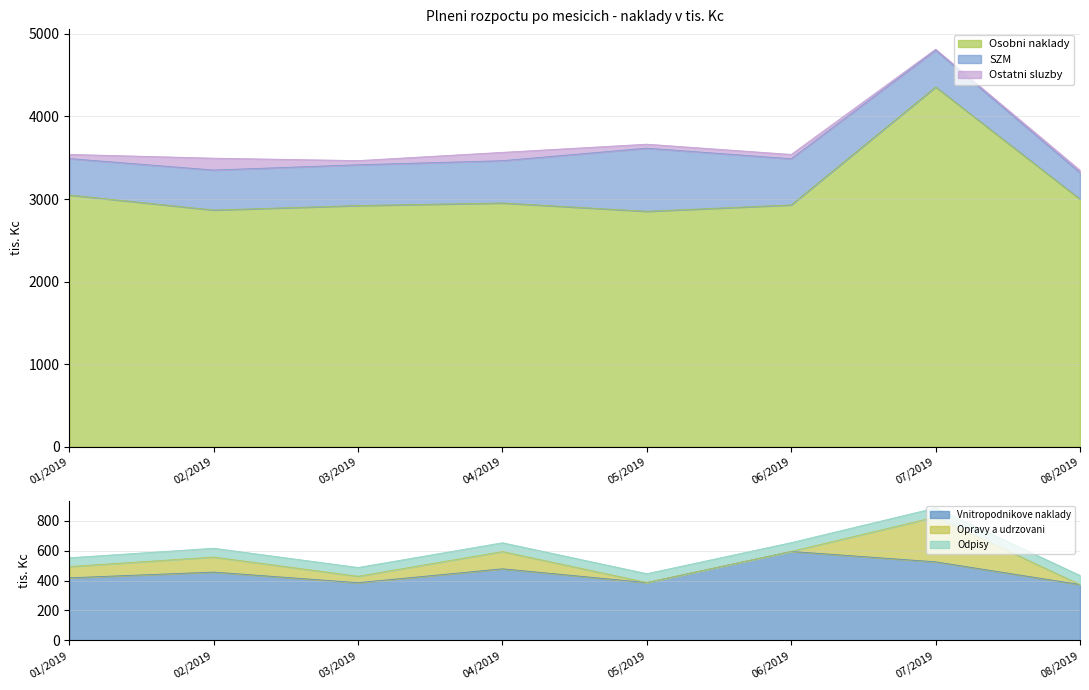

What is the label of the 2nd point from the right?

07/2019